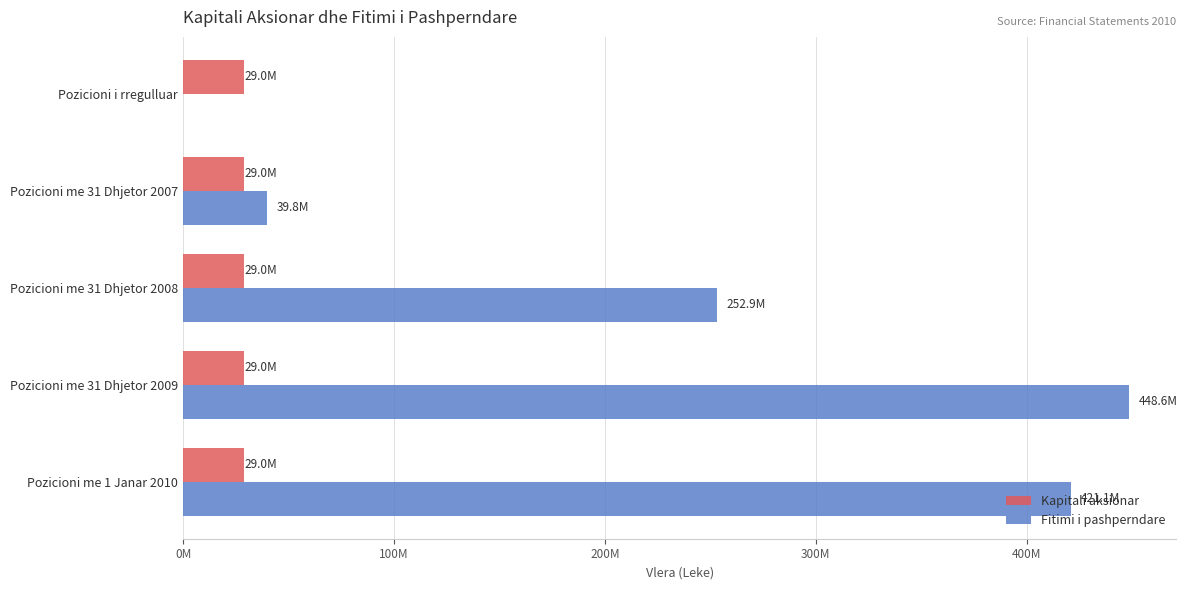

What are all the series names shown in the legend?

Kapitali aksionar, Fitimi i pashperndare